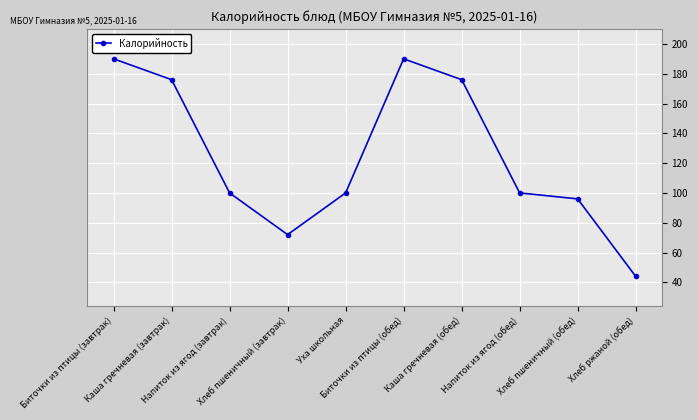

What value does the data have at Напиток из ягод (завтрак)?

100